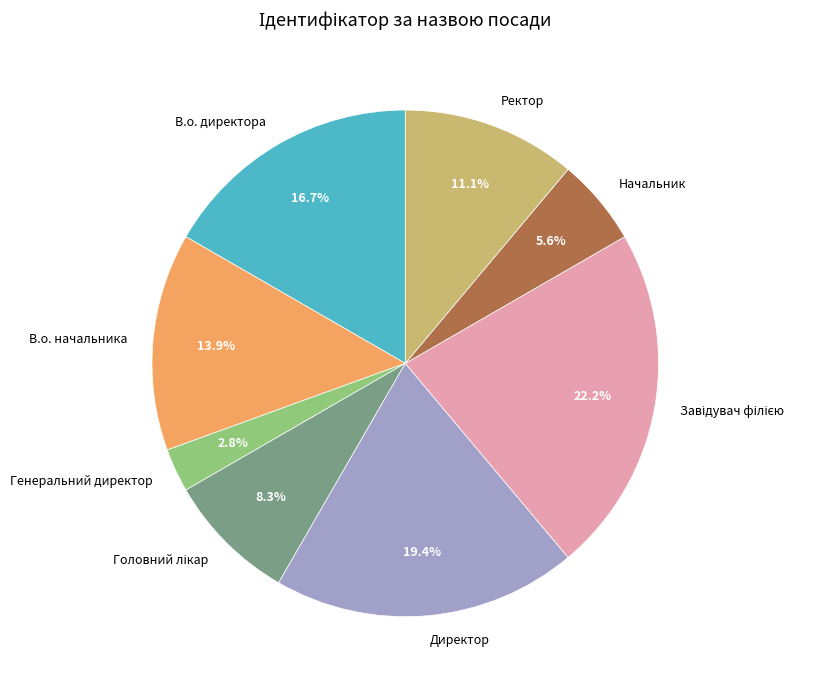

What is the smallest slice in the pie chart?

Генеральний директор